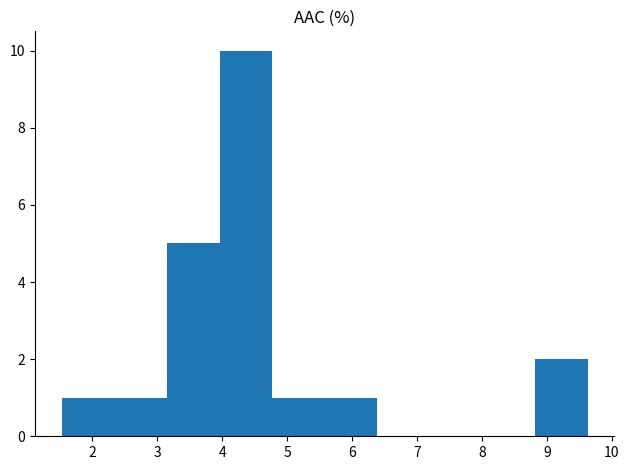

Over which range of the x-axis is the bar tallest?

4.0 to 4.8